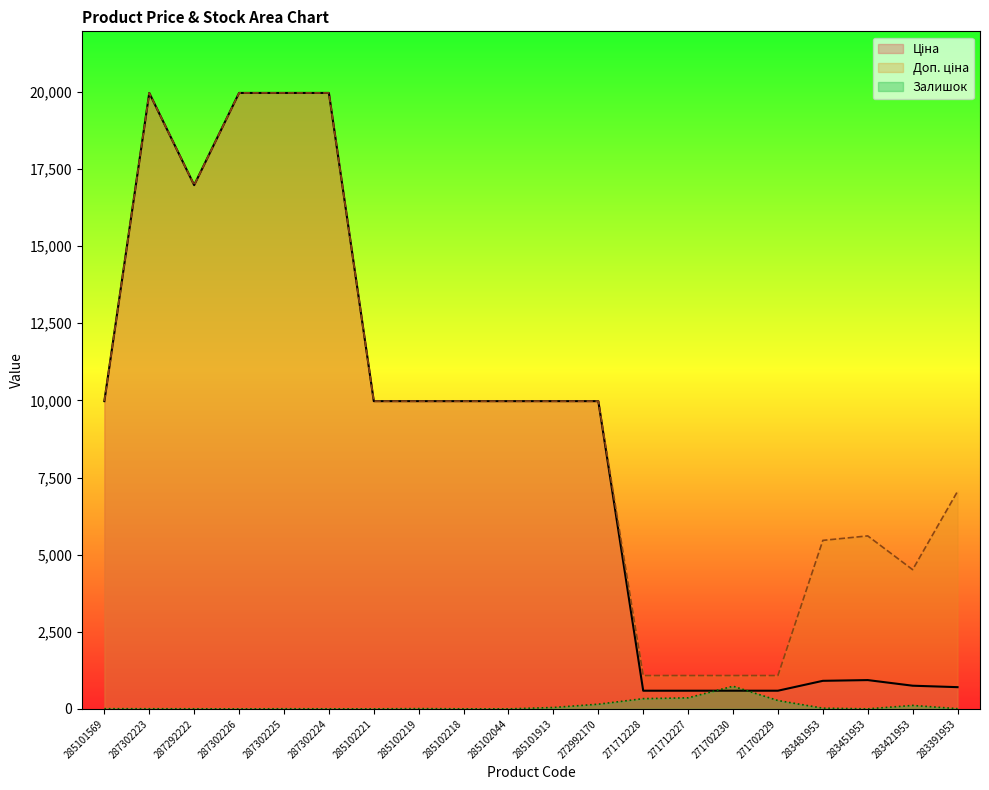

How many lines are shown in the chart?

3